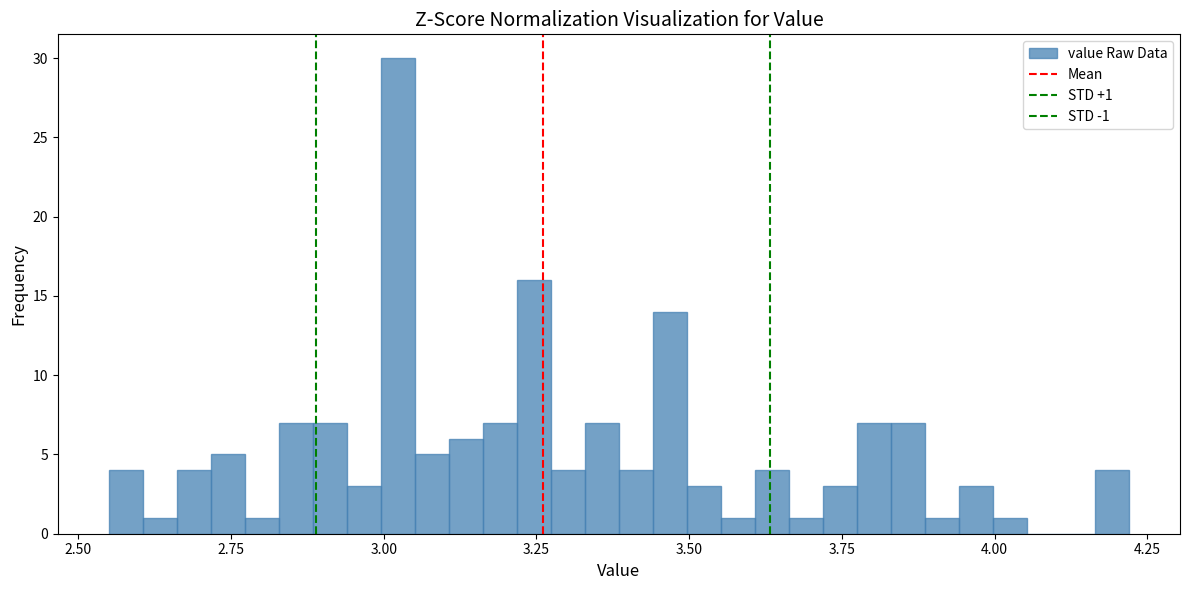

Read against the x-axis, roughly where is the centre of the tallest bar?

3.00